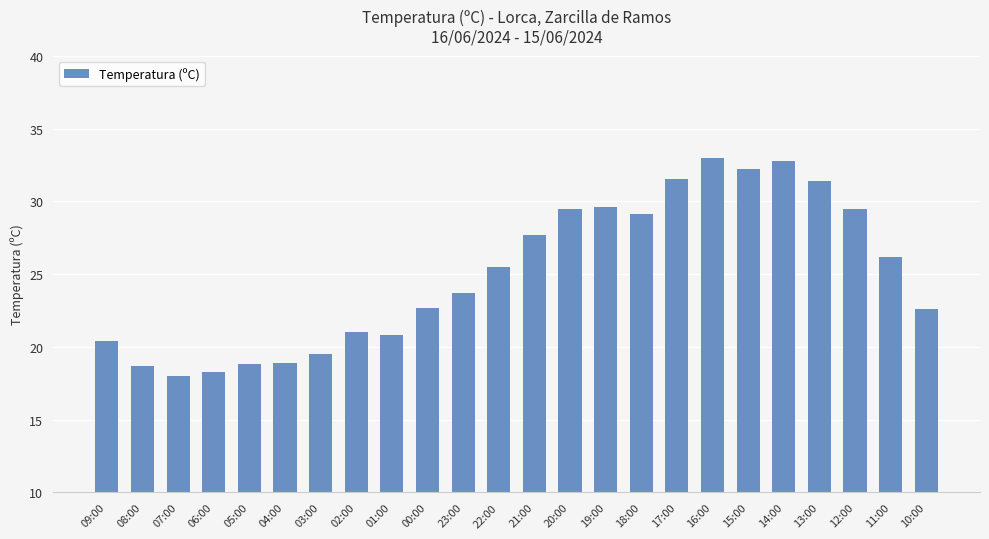

What is the sum of the values at 20:00 and 15:00?

61.7